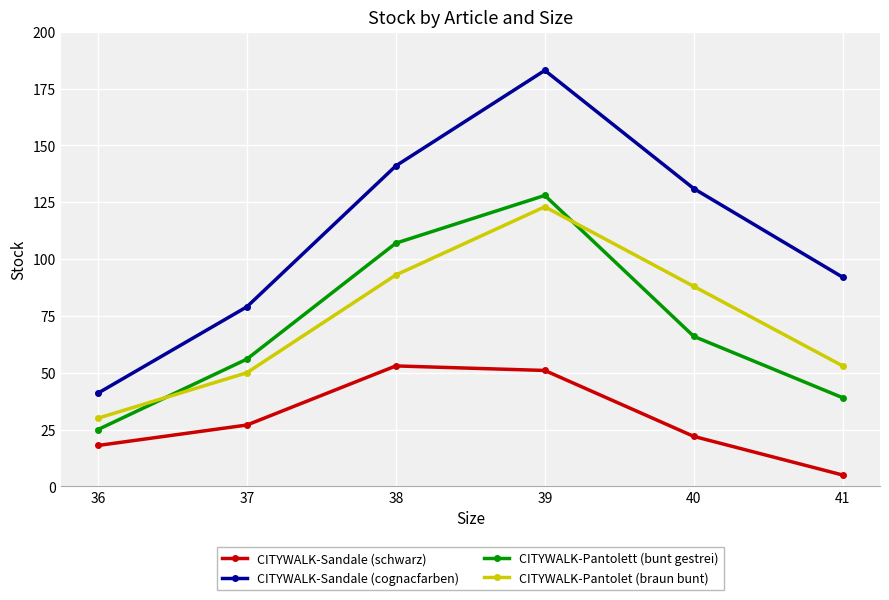

Is it true that CITYWALK-Sandale (schwarz) equals 53 at 38?

True